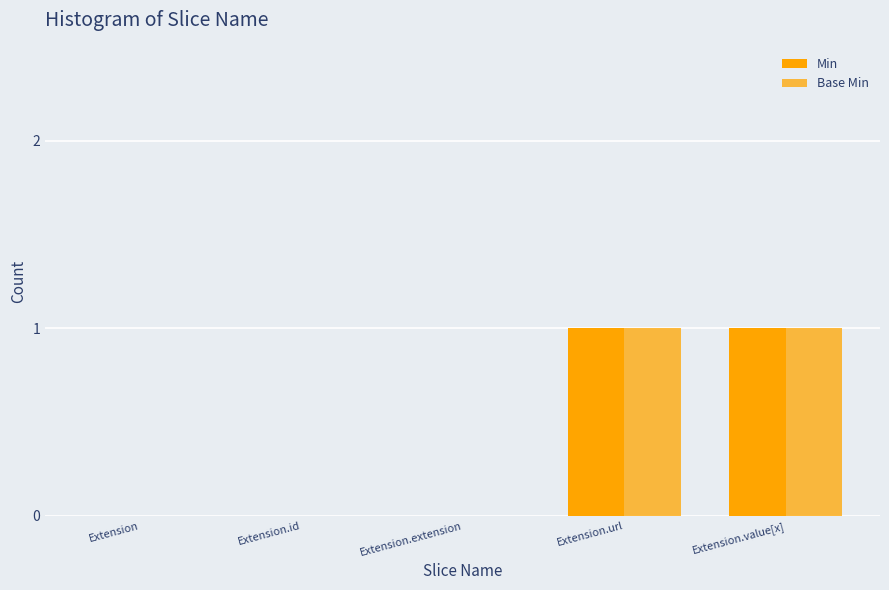

What position from the right is Extension.value[x]?

1